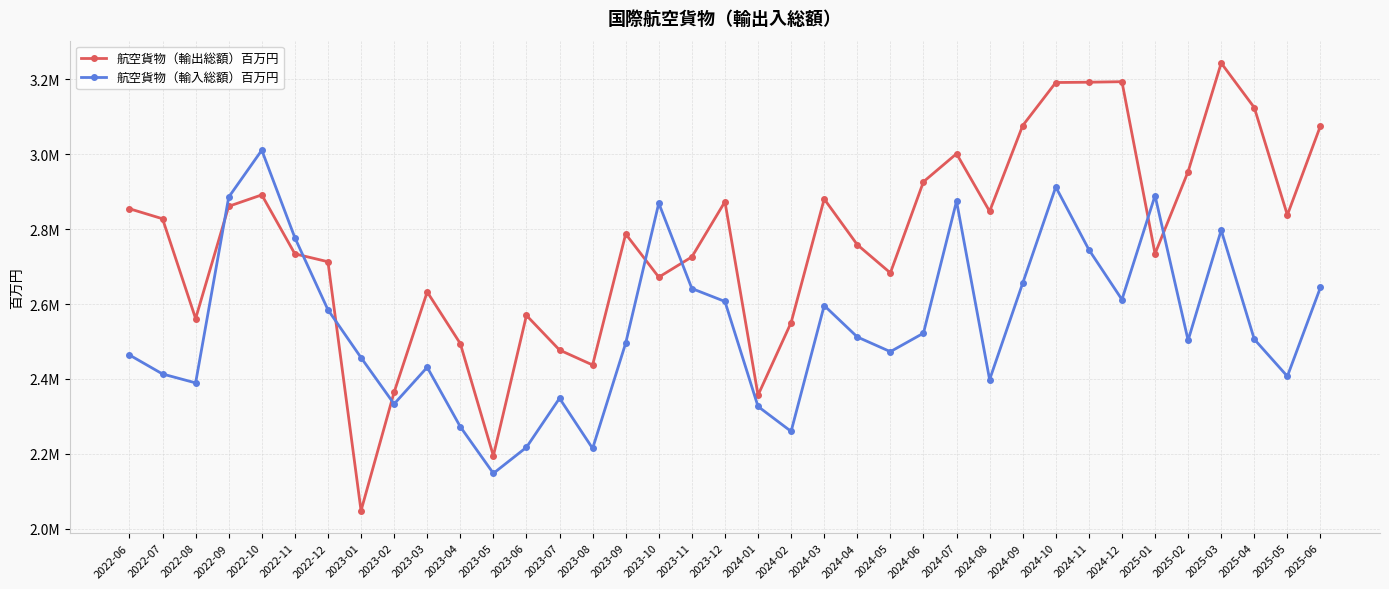

Reading left to right, transcribe all the data shown in this chart.

航空貨物（輸出総額）百万円: 2022-06=2854722.5	2022-07=2827949.6	2022-08=2561264.3	2022-09=2861249.9	2022-10=2891746.3	2022-11=2734241.5	2022-12=2713162.7	2023-01=2047970.4	2023-02=2364636.0	2023-03=2632466.8	2023-04=2494627.0	2023-05=2194662.5	2023-06=2569785.0	2023-07=2477303.3	2023-08=2437350.1	2023-09=2787296.3	2023-10=2671952.5	2023-11=2726062.3	2023-12=2873552.5	2024-01=2356725.8	2024-02=2550739.2	2024-03=2880752.0	2024-04=2758646.7	2024-05=2683315.1	2024-06=2926734.5	2024-07=3001722.4	2024-08=2847725.8	2024-09=3076787.0	2024-10=3191940.4	2024-11=3192718.2	2024-12=3194109.3	2025-01=2734690.0	2025-02=2954007.7	2025-03=3243921.9	2025-04=3124943.2	2025-05=2838056.5	2025-06=3076087.4
航空貨物（輸入総額）百万円: 2022-06=2464038.1	2022-07=2413308.9	2022-08=2389506.3	2022-09=2885702.9	2022-10=3011162.3	2022-11=2777313.7	2022-12=2584815.9	2023-01=2456997.3	2023-02=2333178.1	2023-03=2431252.3	2023-04=2272496.0	2023-05=2147796.8	2023-06=2217369.4	2023-07=2348409.9	2023-08=2214441.0	2023-09=2495830.4	2023-10=2869556.3	2023-11=2641564.9	2023-12=2607018.3	2024-01=2326521.6	2024-02=2259943.4	2024-03=2596145.6	2024-04=2512202.4	2024-05=2472907.5	2024-06=2522327.9	2024-07=2874894.3	2024-08=2398149.7	2024-09=2655903.2	2024-10=2912858.6	2024-11=2745462.7	2024-12=2612056.2	2025-01=2889802.9	2025-02=2503216.0	2025-03=2797473.1	2025-04=2506123.8	2025-05=2407098.4	2025-06=2644543.0